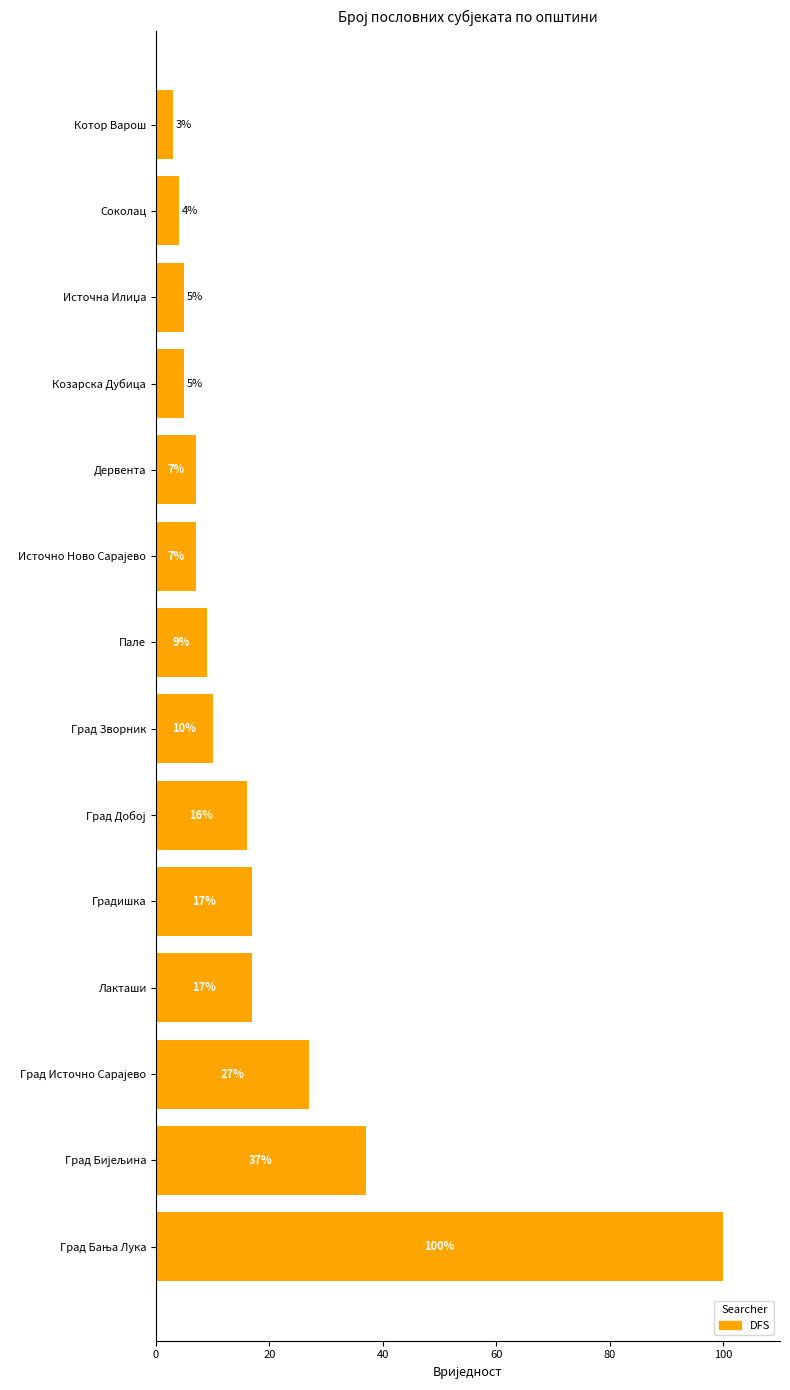

Are the bars grouped side by side (vs. stacked)?

No